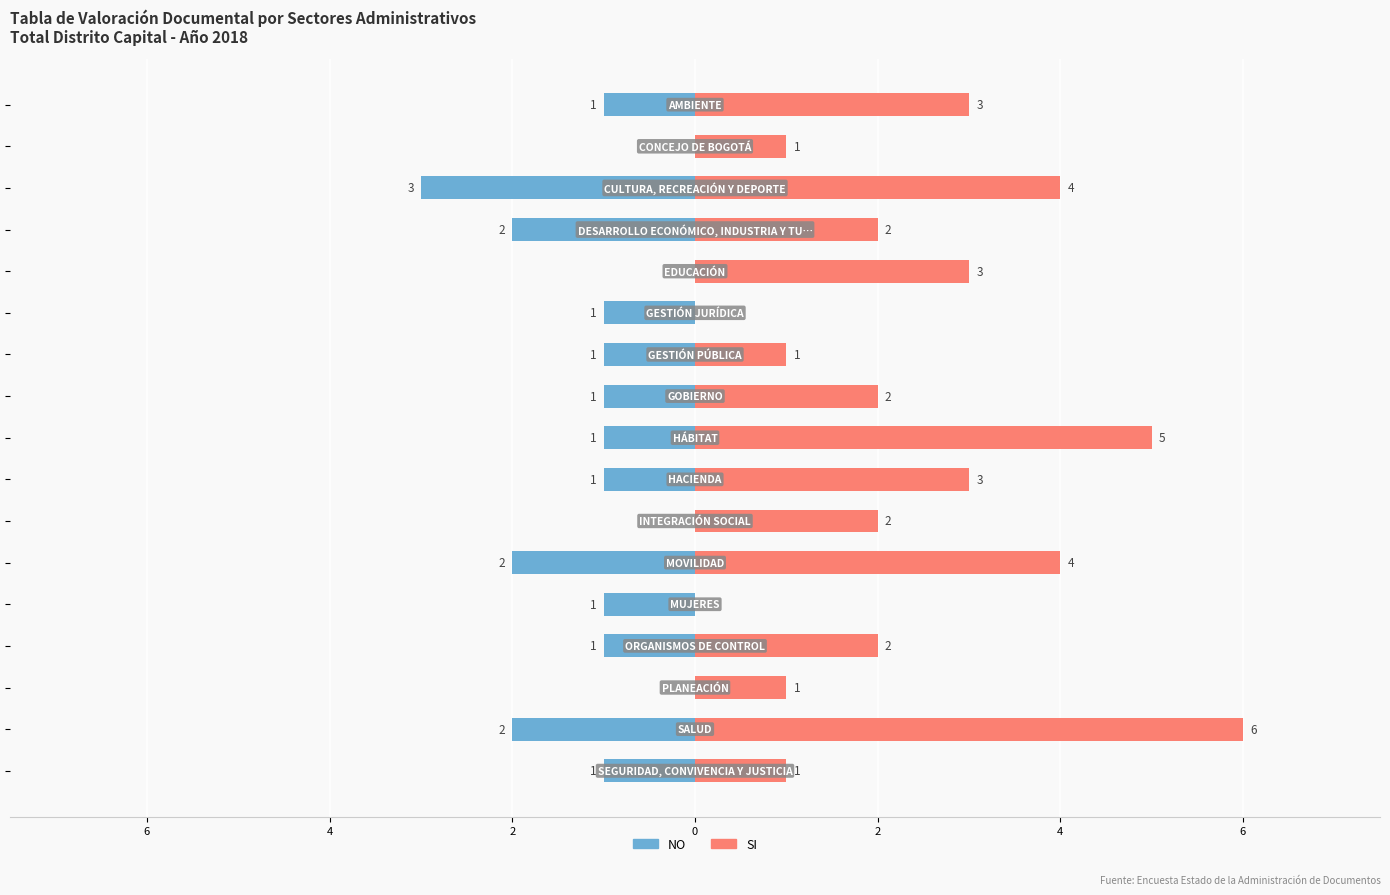

The NO series shows -1 at 16. True or false?

True